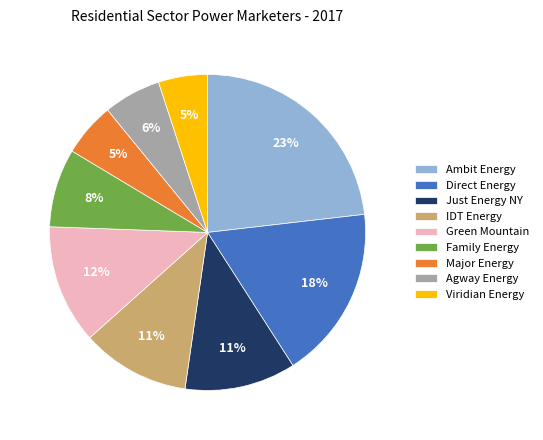

How many segments does this pie chart have?

9